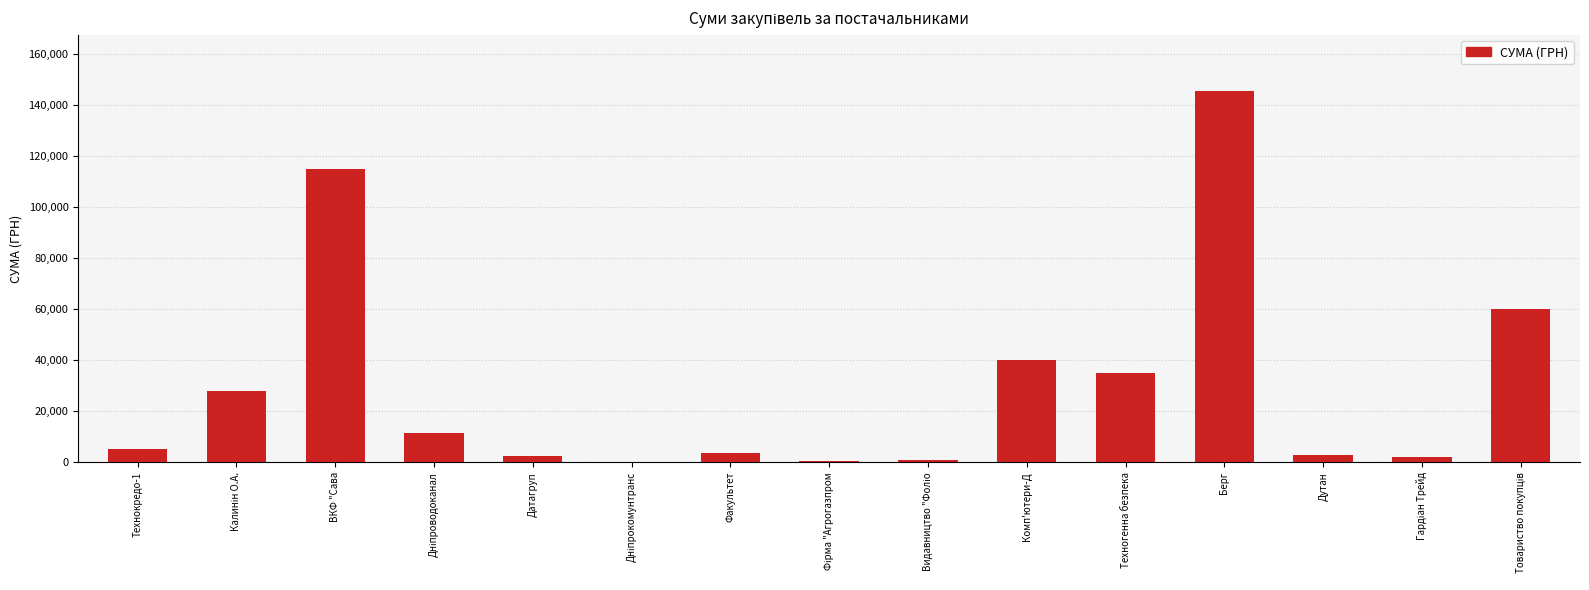

What is the average value?

30165.7